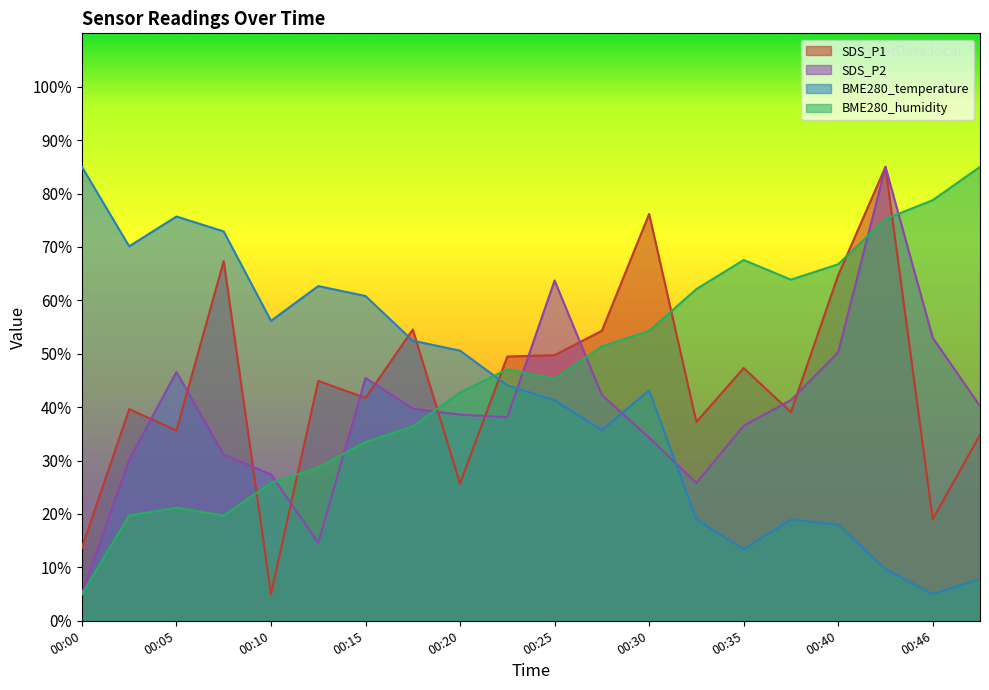

How many values in the BME280_humidity series exceed 47?

10